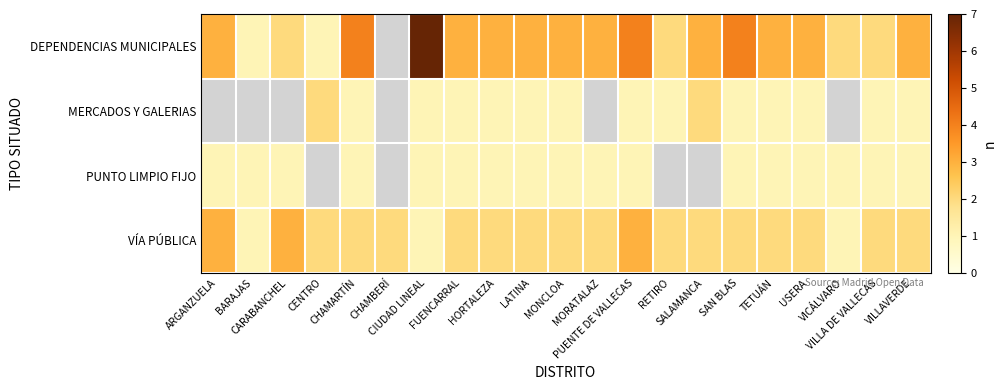

Which series changed the most between BARAJAS and CIUDAD LINEAL?

DEPENDENCIAS MUNICIPALES